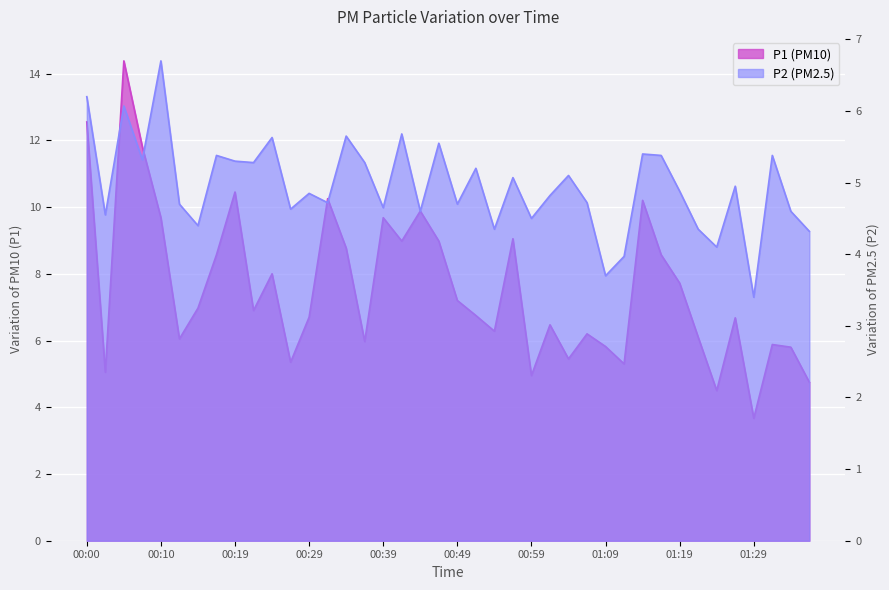

What is the sum of all P1 values?

302.3